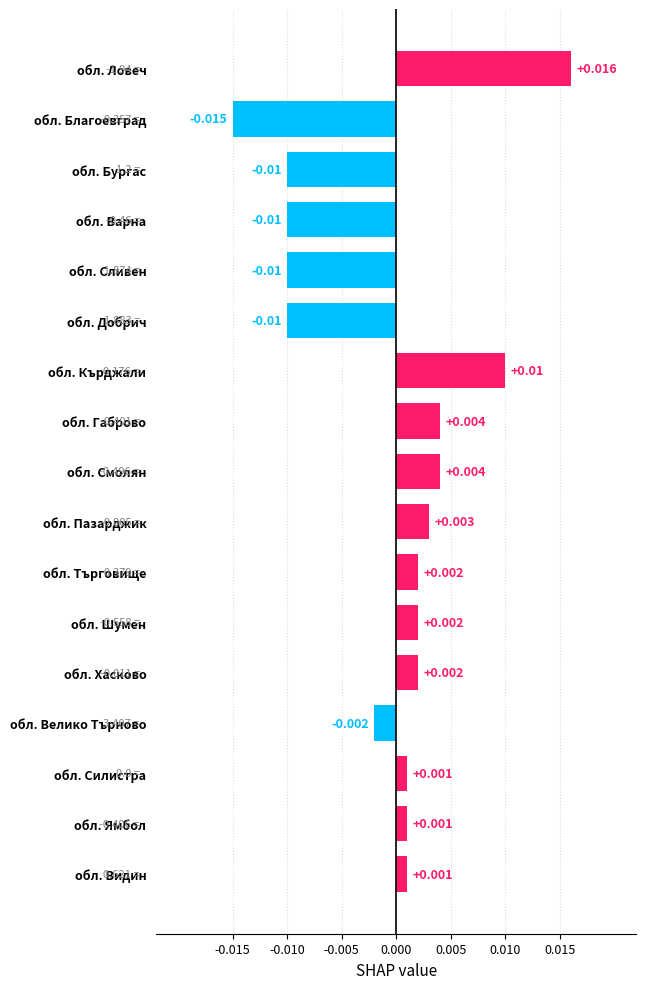

At which category does the chart reach its peak across all series?

обл. Ловеч